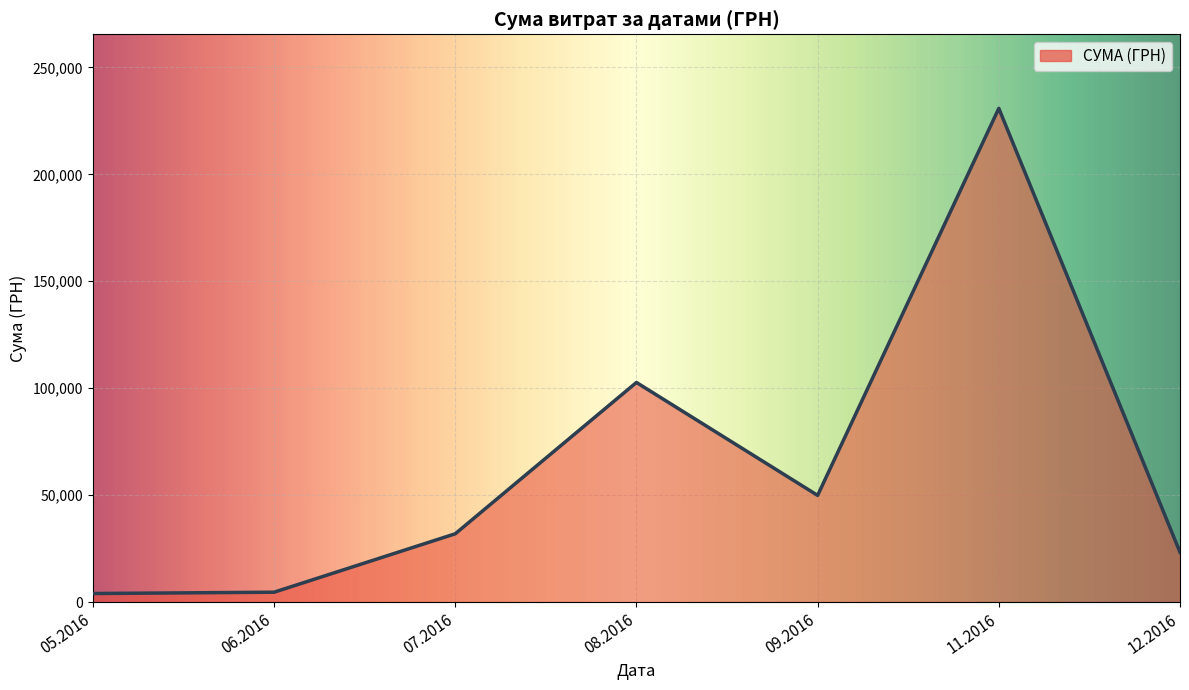

At which category does the data reach its first local peak?

08.2016